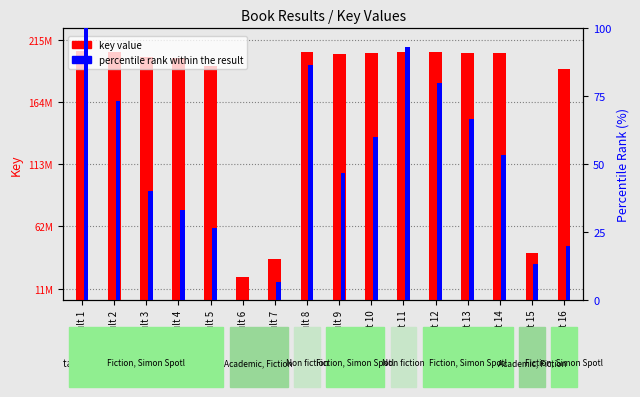

Which series has the largest range (max minus min)?

key value